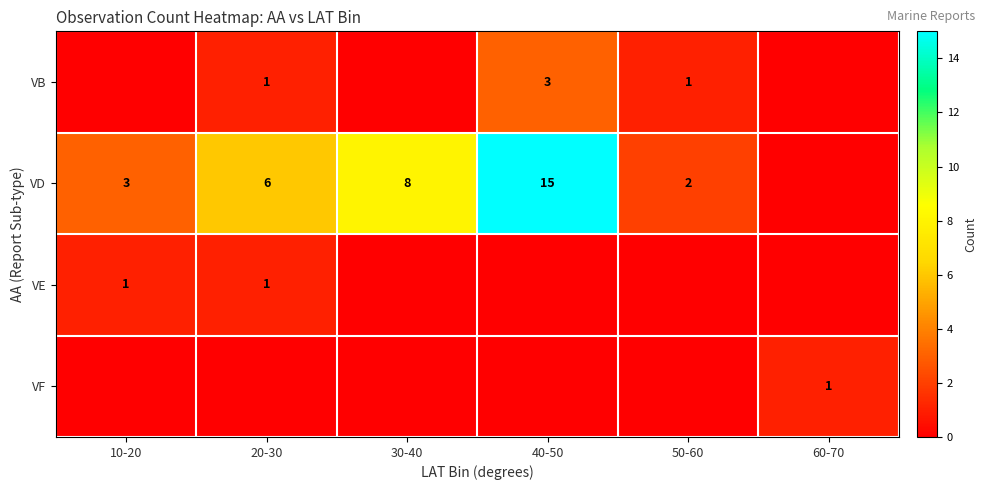

Is the value of VF at 60-70 greater than the value of VD at 30-40?

No